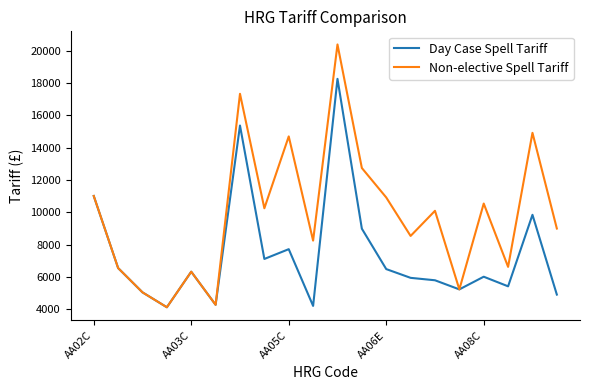

What is the maximum value for Non-elective Spell Tariff?

20392